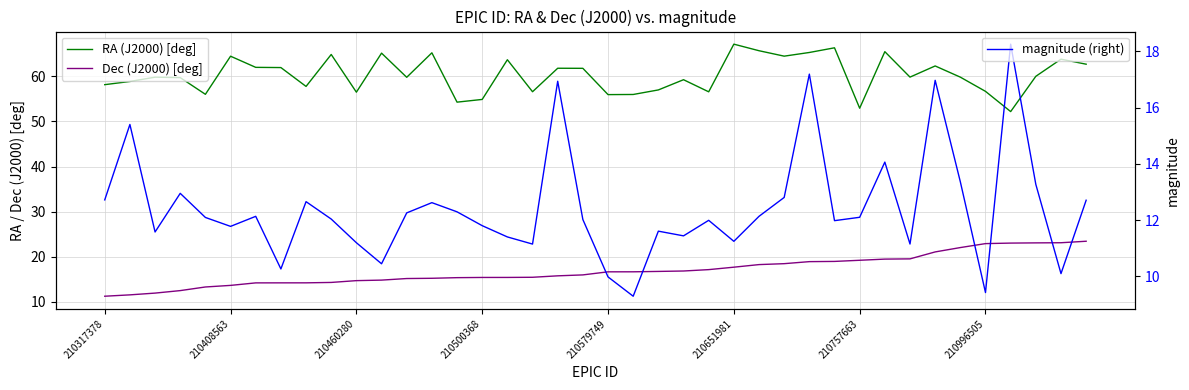

True or false: Dec (J2000) [deg] and RA (J2000) [deg] cross at least once.

False